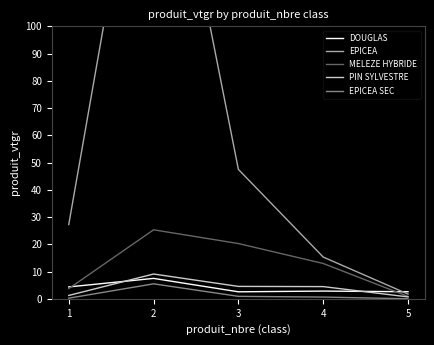

Which series changed the most between 3 and 5?

EPICEA